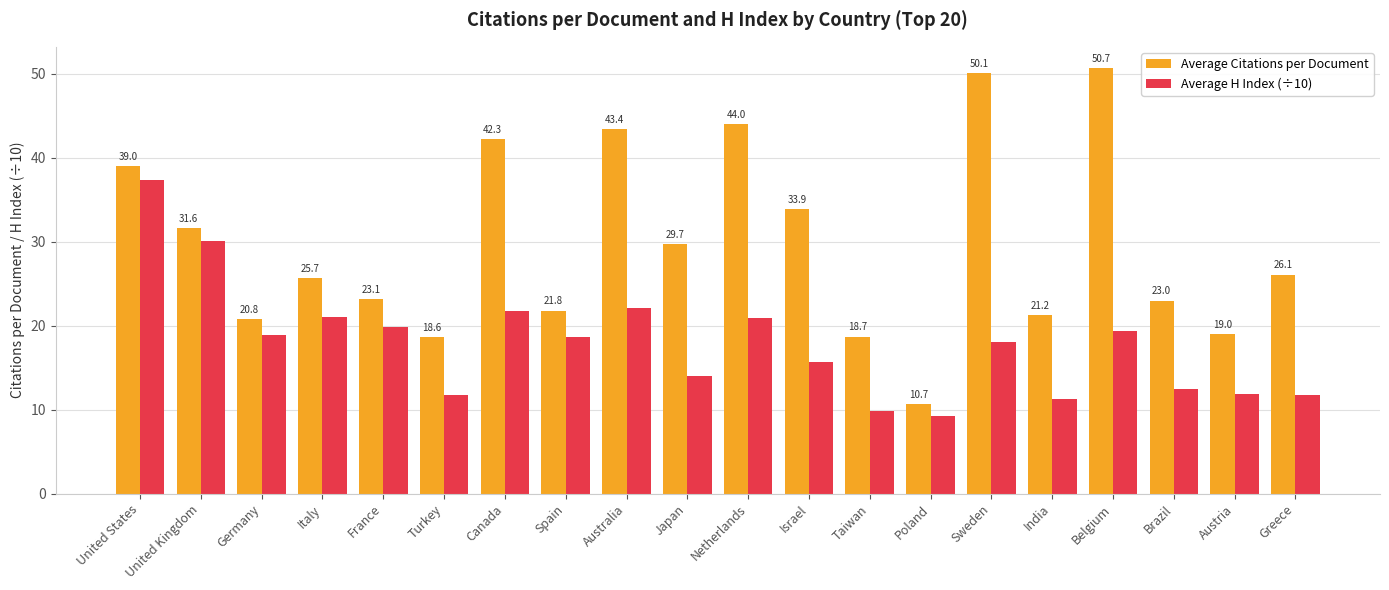

What are all the series names shown in the legend?

Average Citations per Document, Average H Index (÷10)